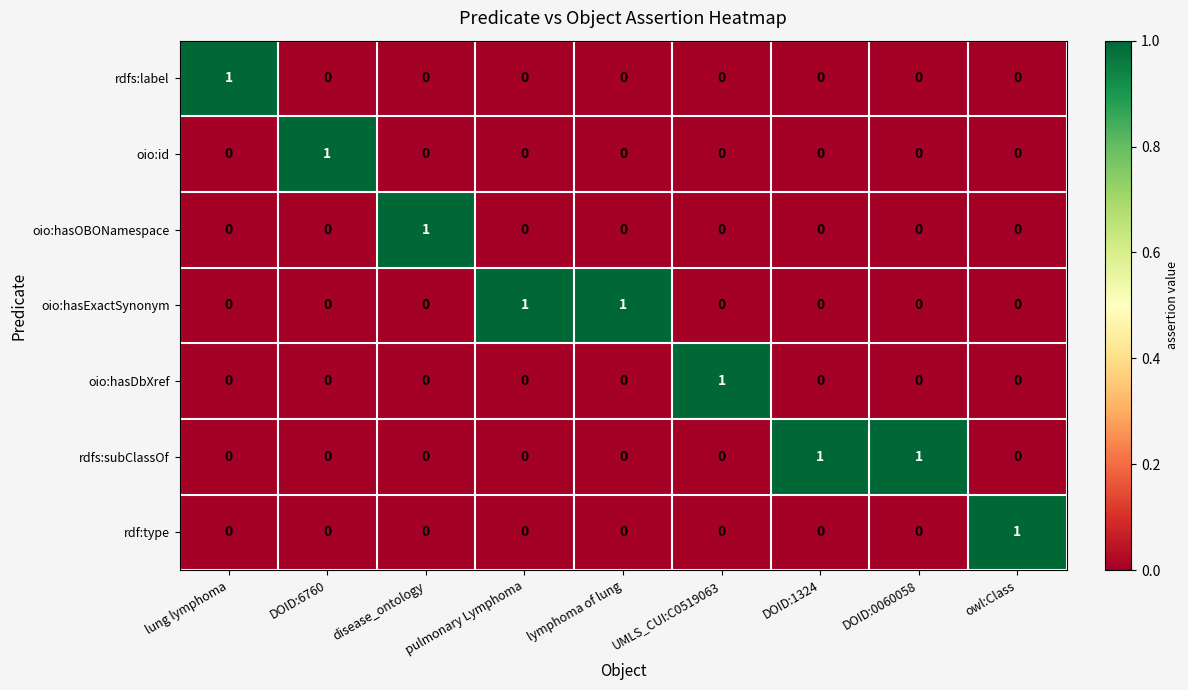

True or false: oio:hasExactSynonym has a value of 2 at lymphoma of lung.

False